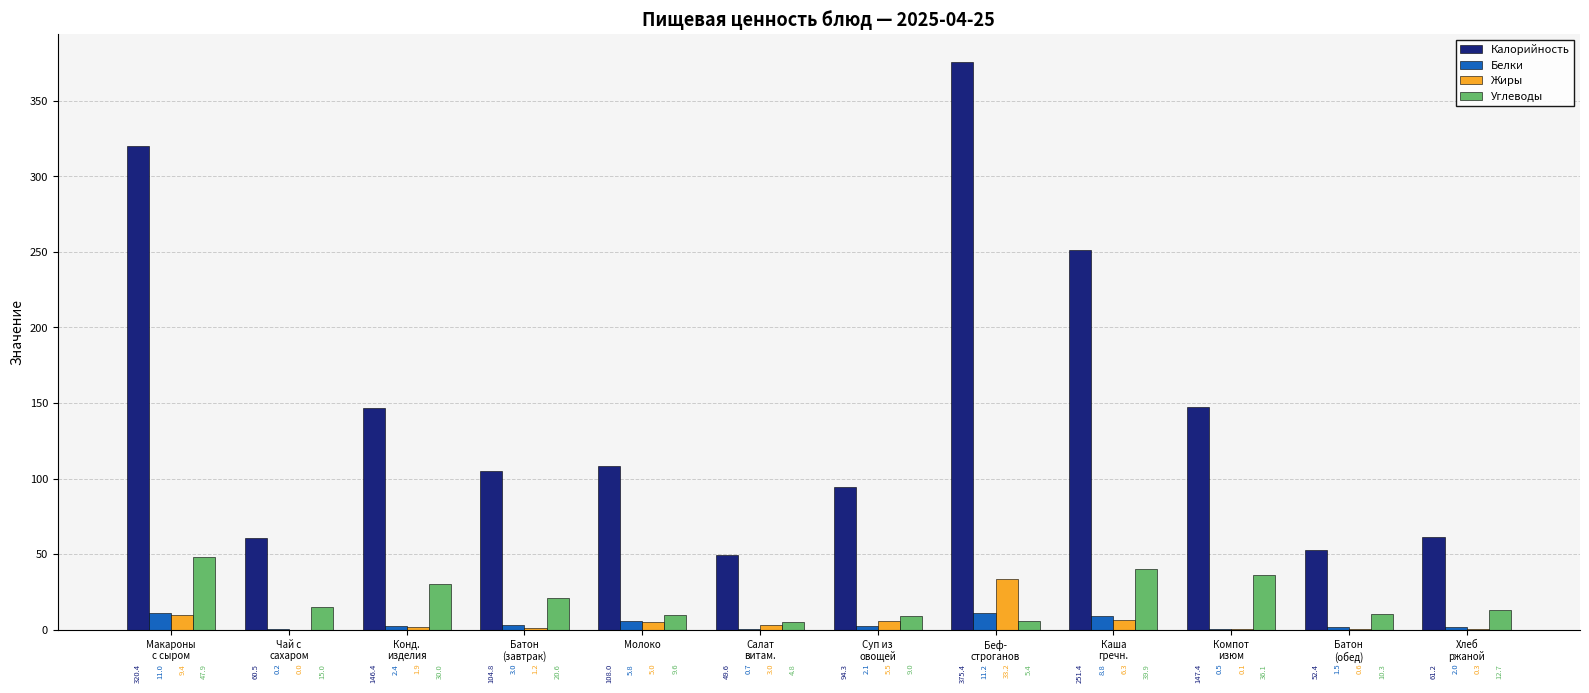

What is the total value across all series at Макароны
с сыром?

388.7